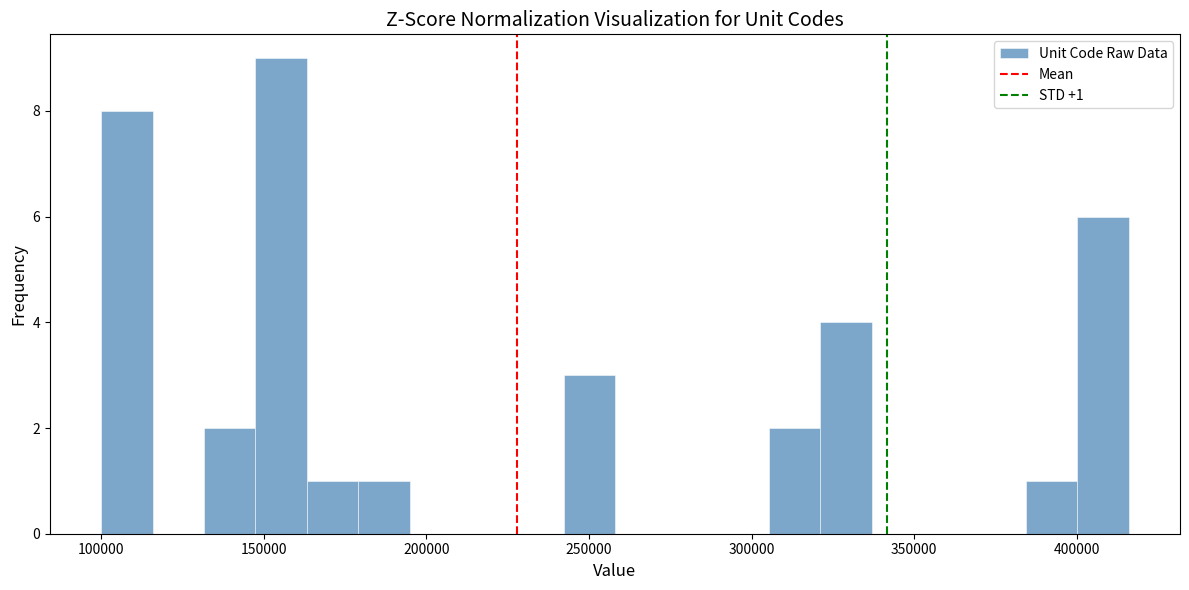

Read against the x-axis, roughly where is the centre of the tallest bar?

155000